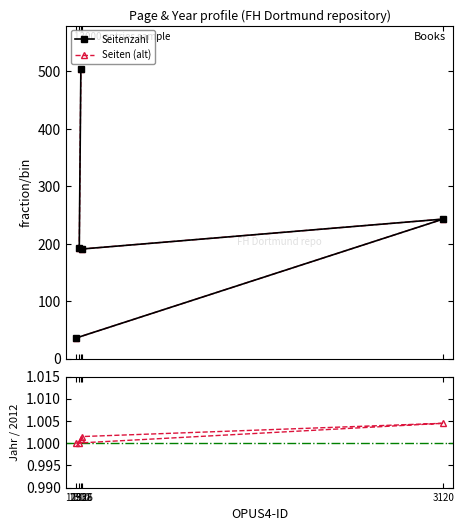

At which label does Seitenzahl reach its peak?

1318